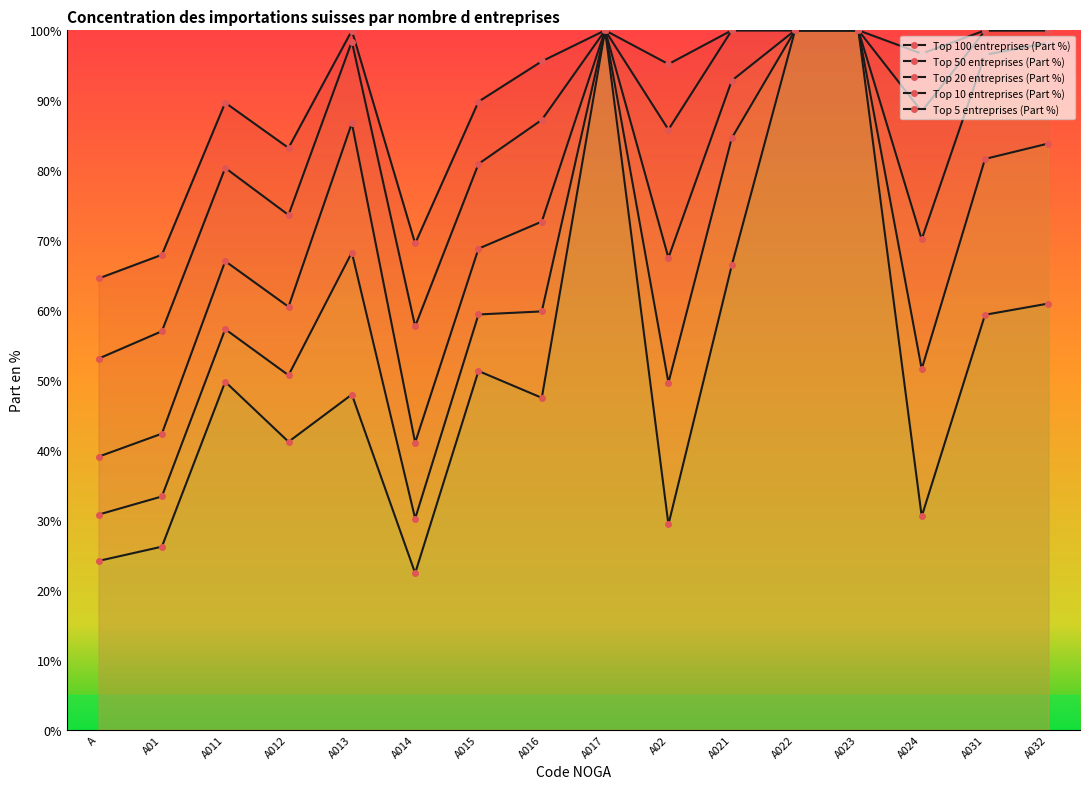

List the series in order of their overall mean, lowest first.

Top 5 entreprises (Part %), Top 10 entreprises (Part %), Top 20 entreprises (Part %), Top 50 entreprises (Part %), Top 100 entreprises (Part %)